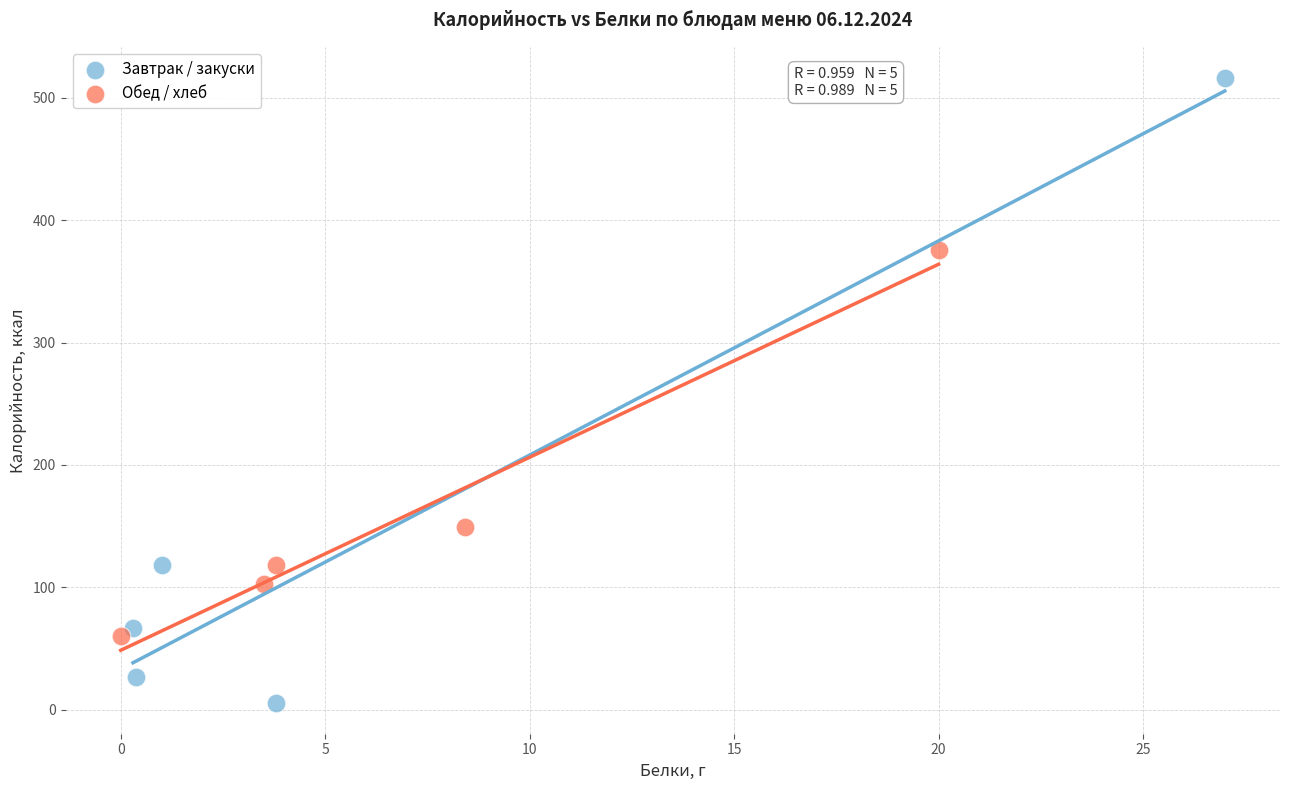

What are all the series names shown in the legend?

Завтрак / закуски, Обед / хлеб